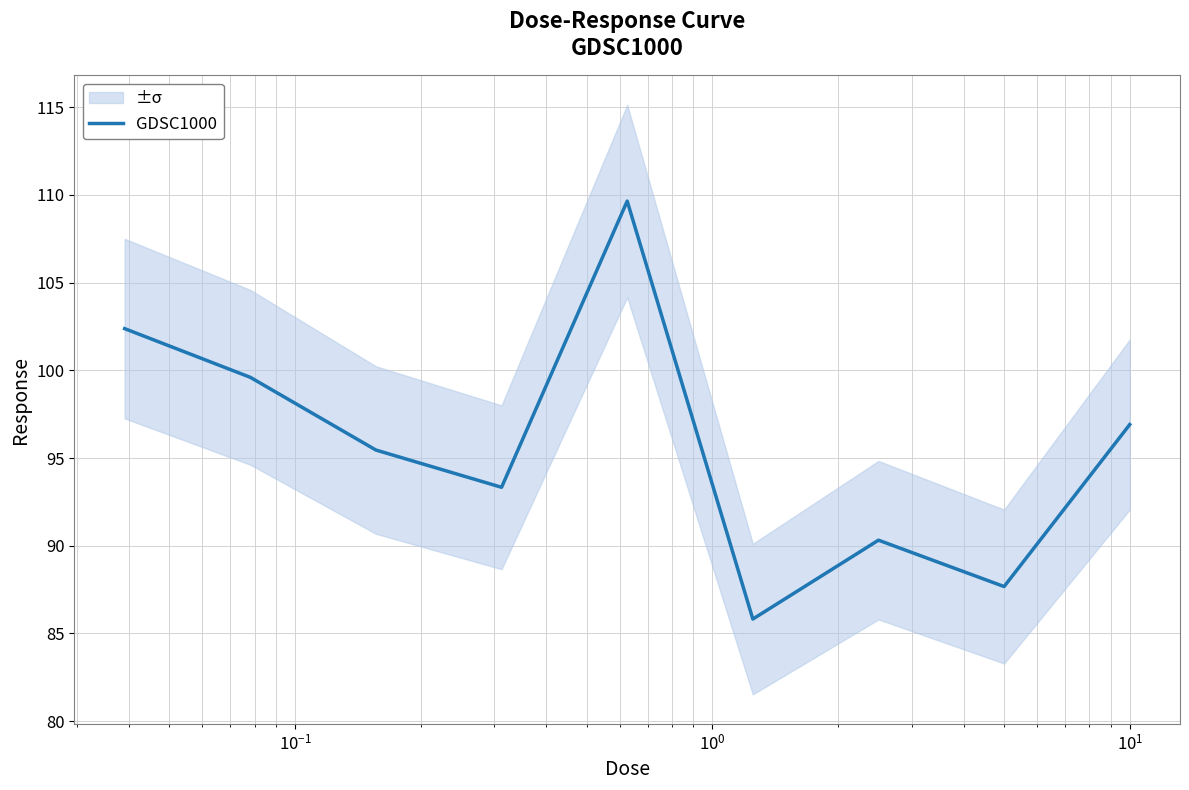

Is it true that the value at $\mathdefault{10^{3}}$ is 37.9?

False